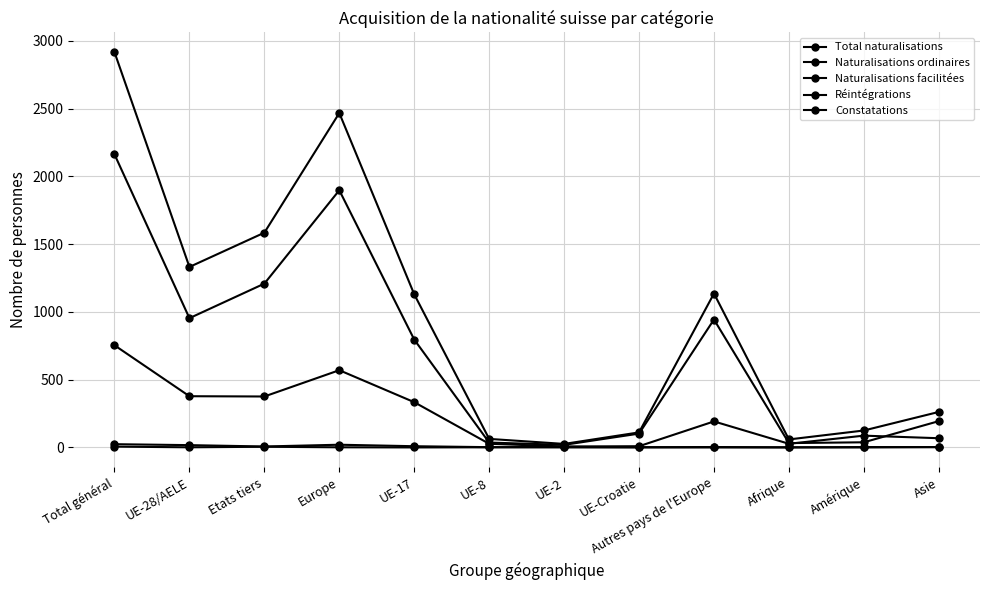

How many values in the Naturalisations ordinaires series are below 796?

6